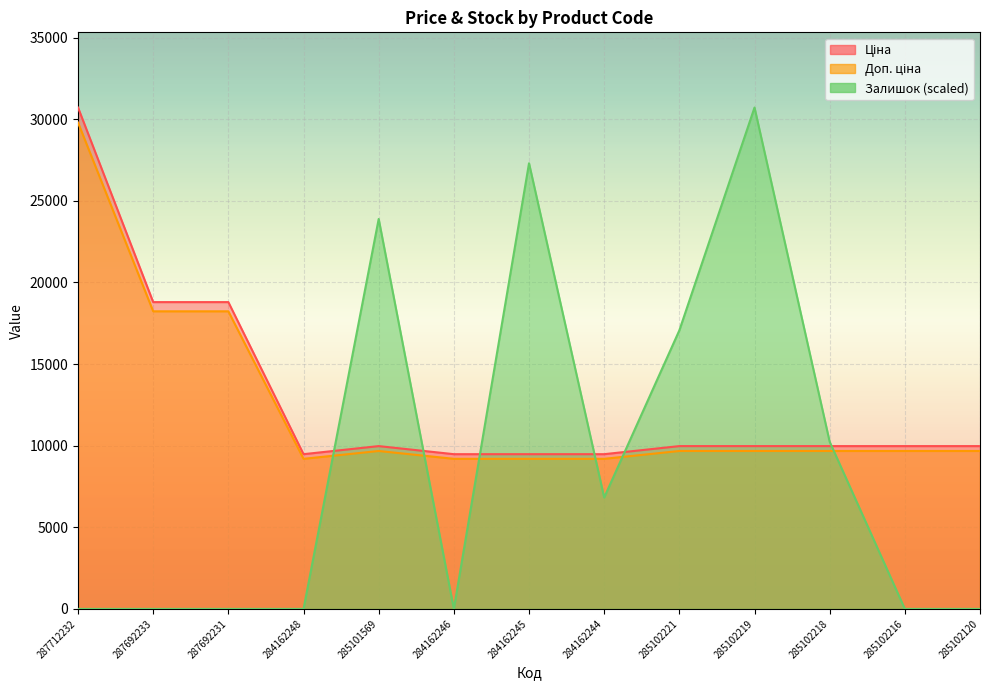

Reading right to left, list all the values displayed in this chart.

Ціна: 285102120=9975.0	285102216=9975.0	285102218=9975.0	285102219=9975.0	285102221=9975.0	284162244=9480.1	284162245=9480.1	284162246=9480.1	285101569=9975.0	284162248=9480.1	287692231=18796.8	287692233=18796.8	287712232=30717.1
Доп. ціна: 285102120=9675.7	285102216=9675.7	285102218=9675.7	285102219=9675.7	285102221=9675.7	284162244=9195.7	284162245=9195.7	284162246=9195.7	285101569=9675.7	284162248=9195.7	287692231=18232.9	287692233=18232.9	287712232=29795.6
Залишок: 285102120=0.0	285102216=0.0	285102218=10239.0	285102219=30717.1	285102221=17065.1	284162244=6826.0	284162245=27304.1	284162246=0.0	285101569=23891.1	284162248=0.0	287692231=0.0	287692233=0.0	287712232=0.0